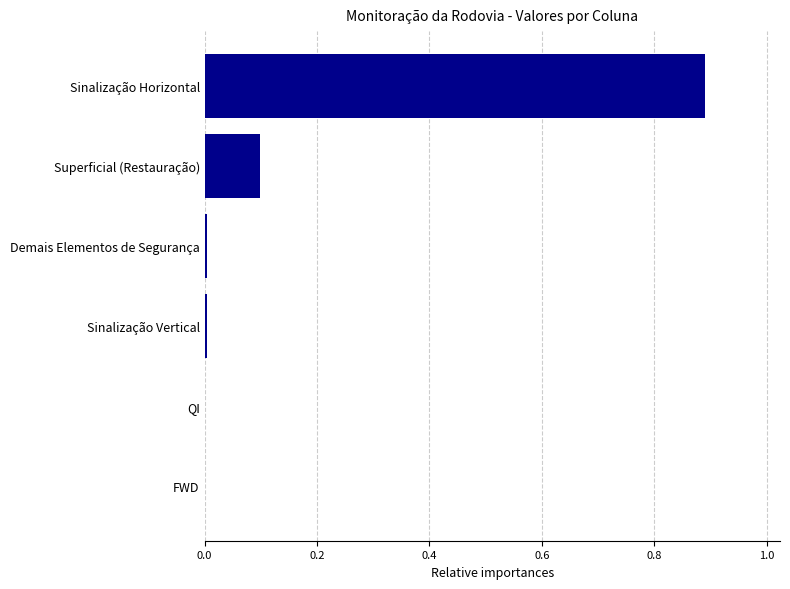

Between Superficial (Restauração) and Sinalização Horizontal, which is larger?

Sinalização Horizontal